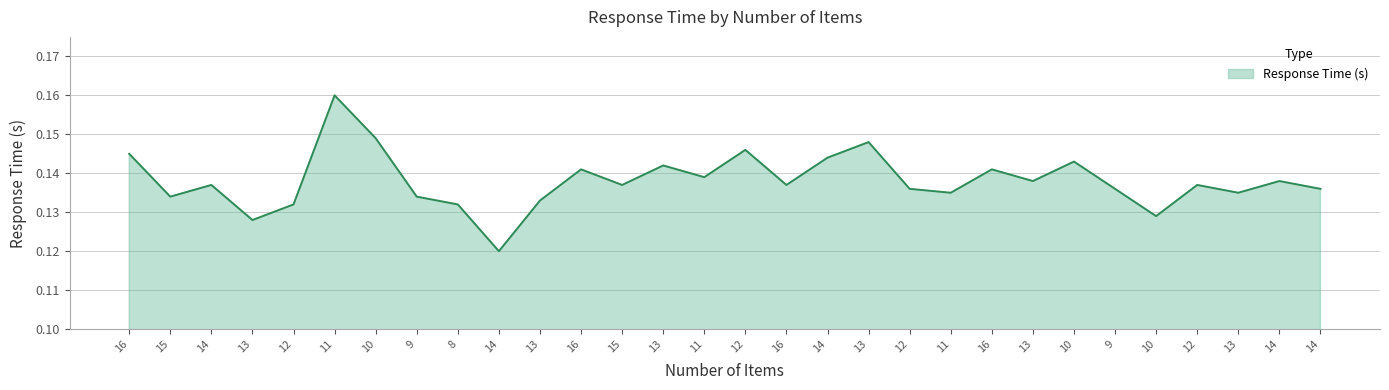

What is the average value?

0.1